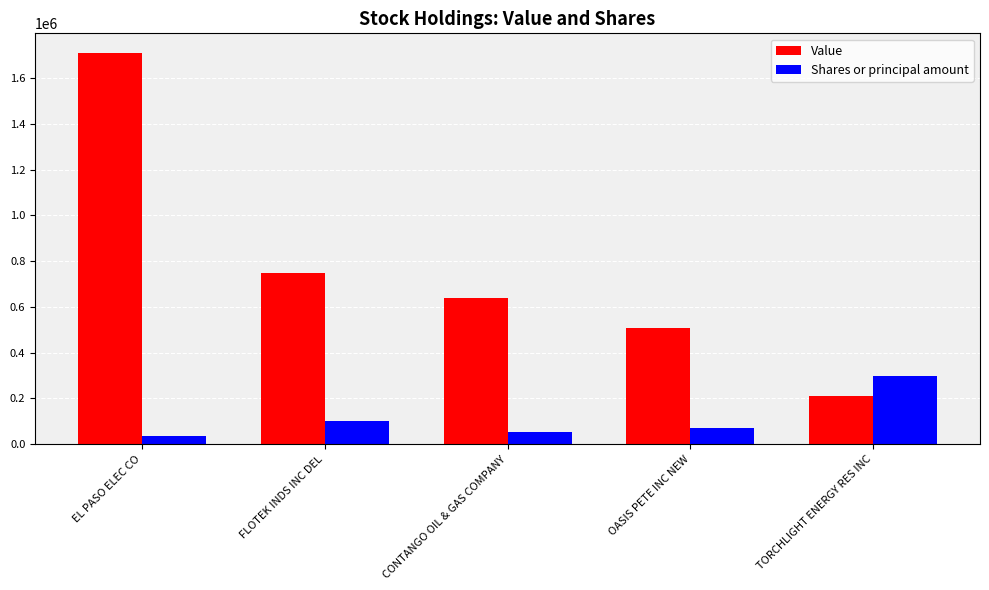

How many data points in Shares or principal amount are less than 70000?

2